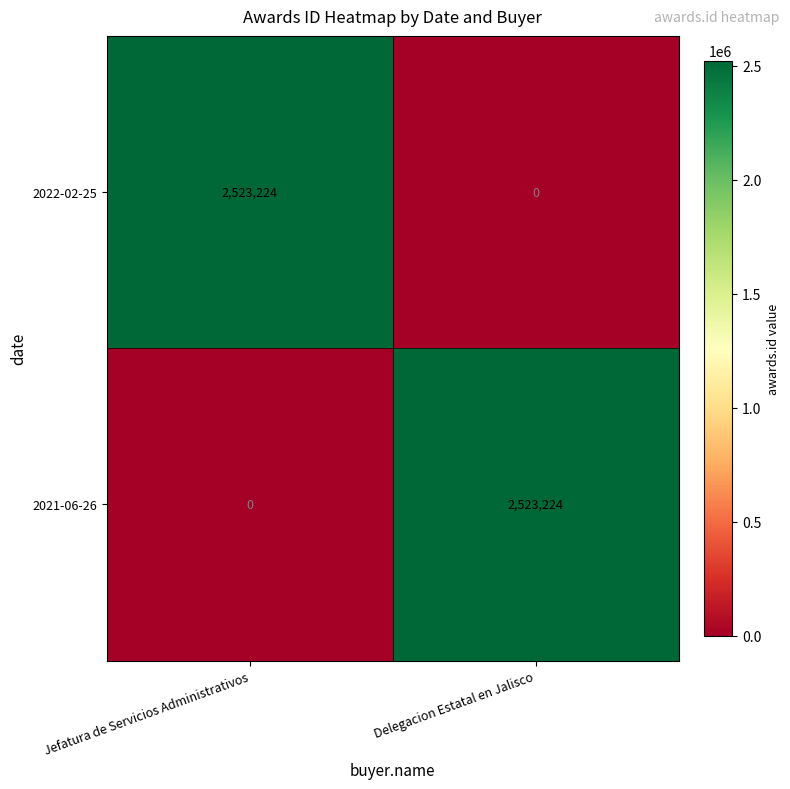

What is the average value of the 2021-06-26 series?

1261612